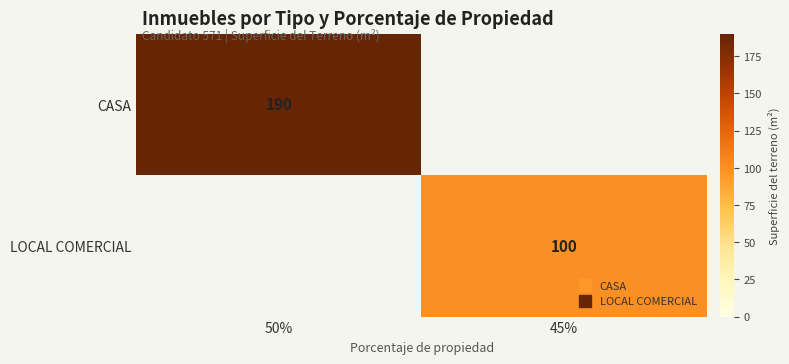

How many categories are shown in the chart?

2